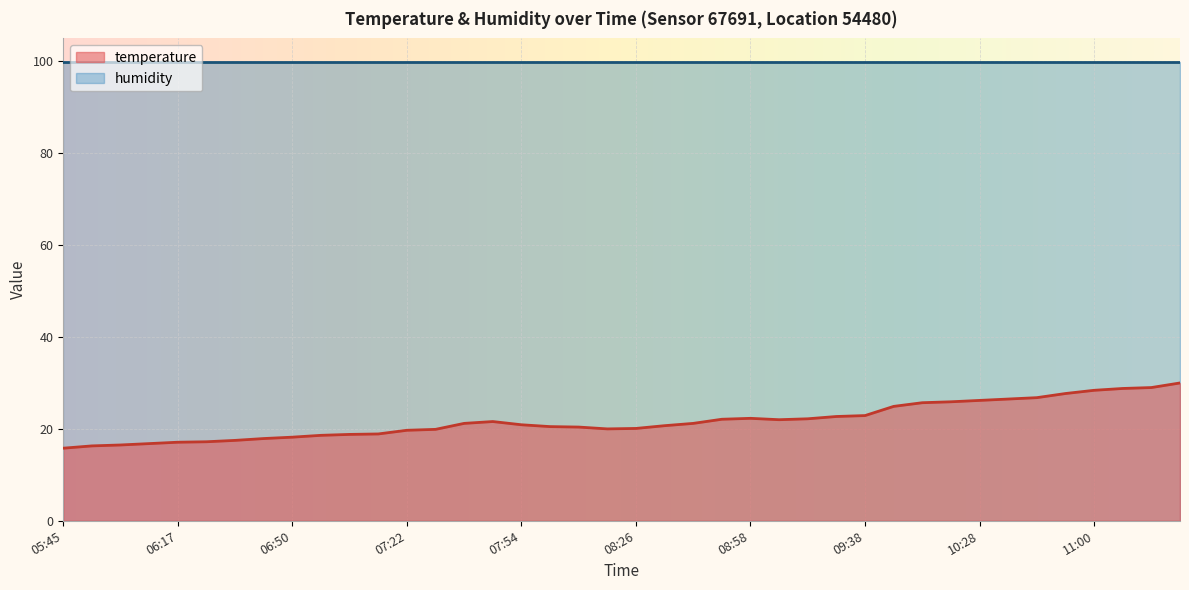

The chart shows a value of 28.8 at 11:08. True or false?

True